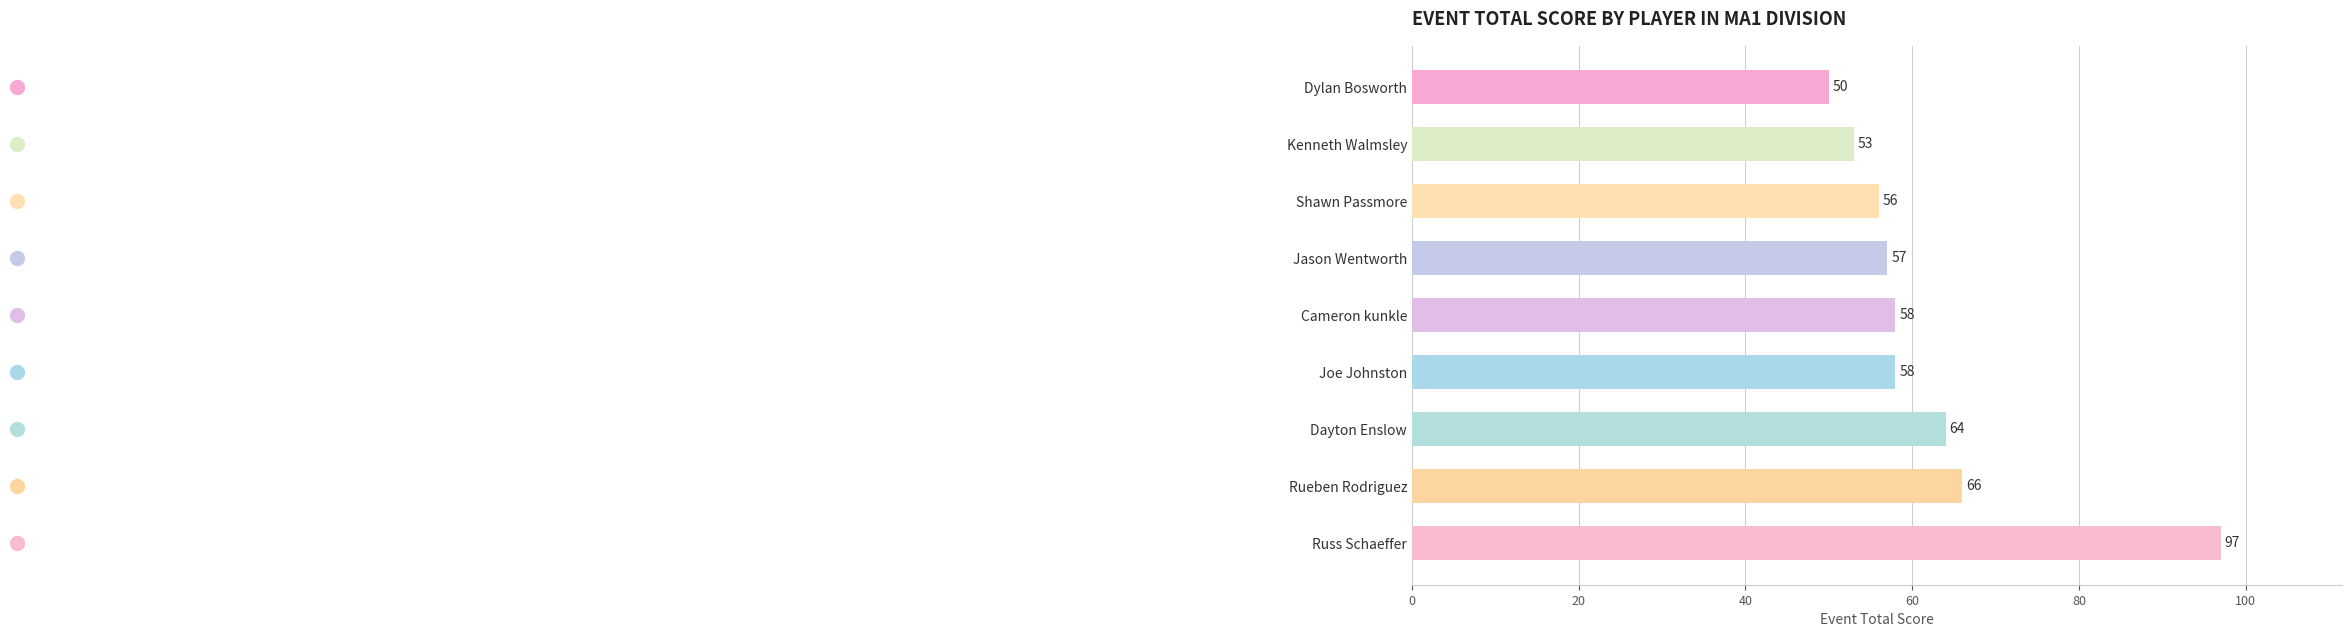

Reading bottom to top, what are all the values shown in this chart?

Russ Schaeffer=97	Rueben Rodriguez=66	Dayton Enslow=64	Joe Johnston=58	Cameron kunkle=58	Jason Wentworth=57	Shawn Passmore=56	Kenneth Walmsley=53	Dylan Bosworth=50